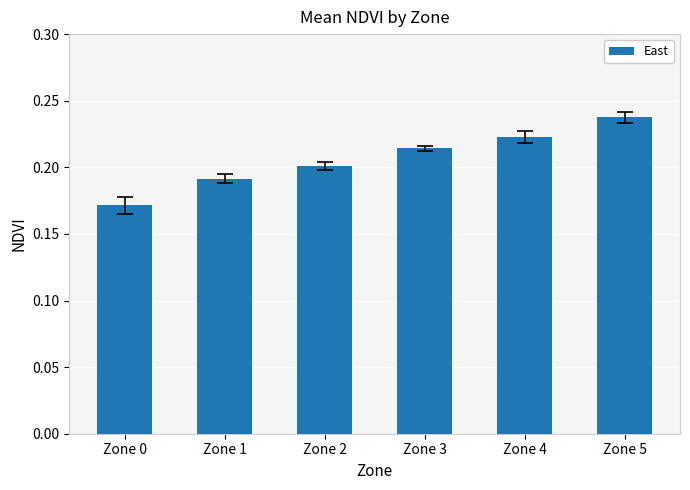

Which category has the lowest value across all series?

Zone 0